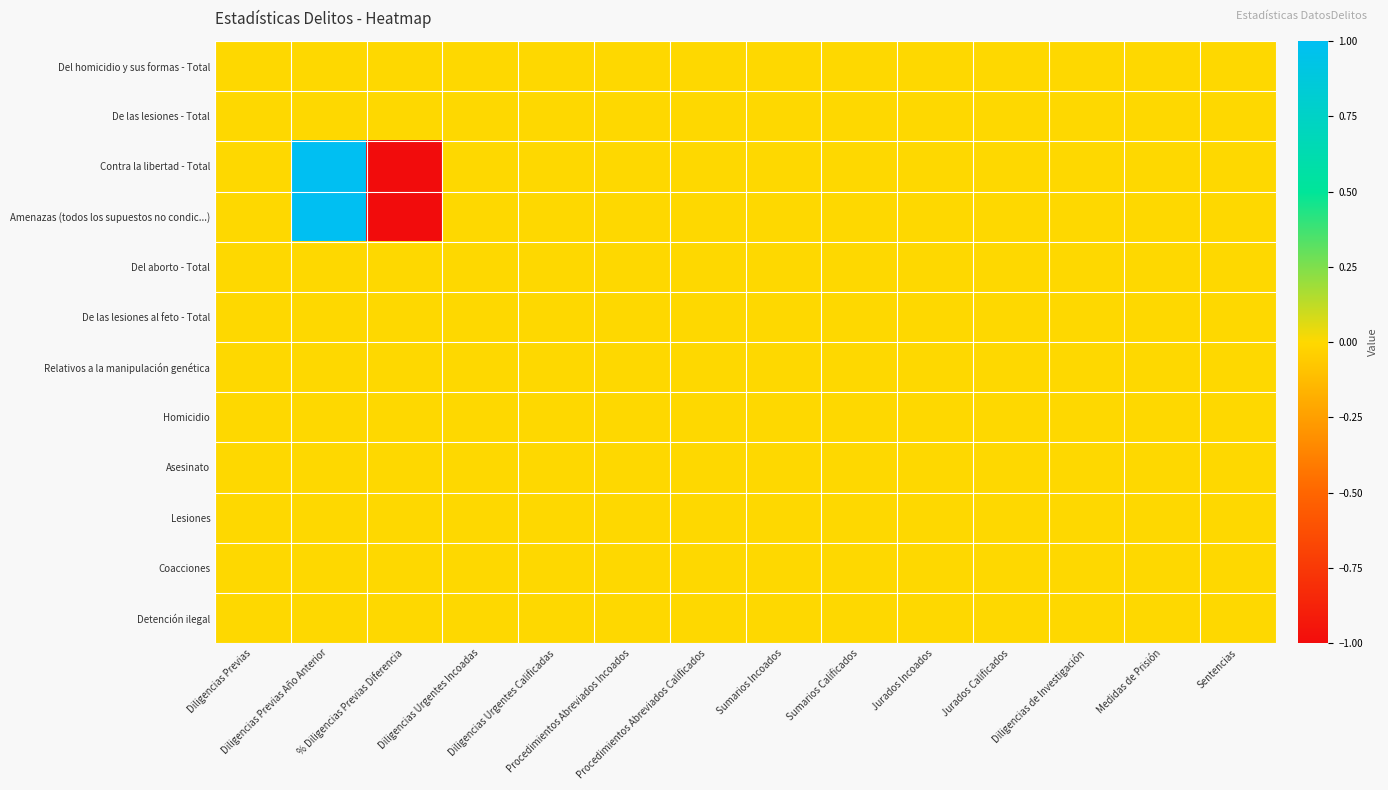

At how many categories does at least one series exceed 0?

1